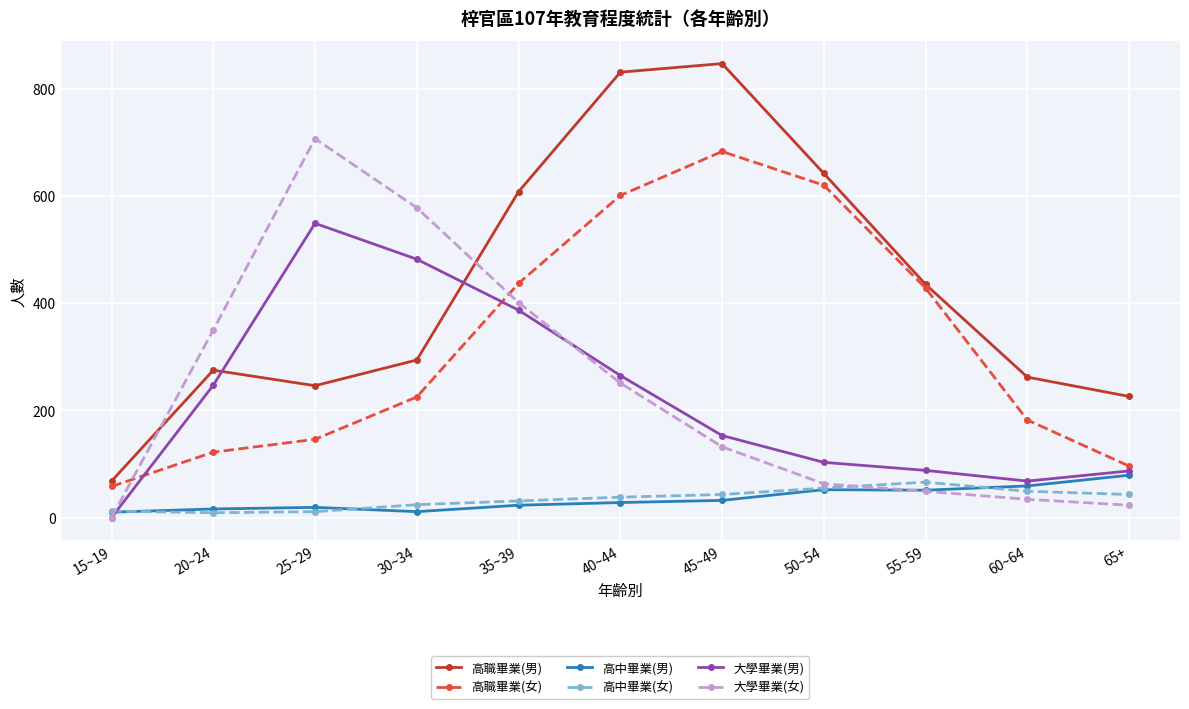

How many lines are shown in the chart?

6